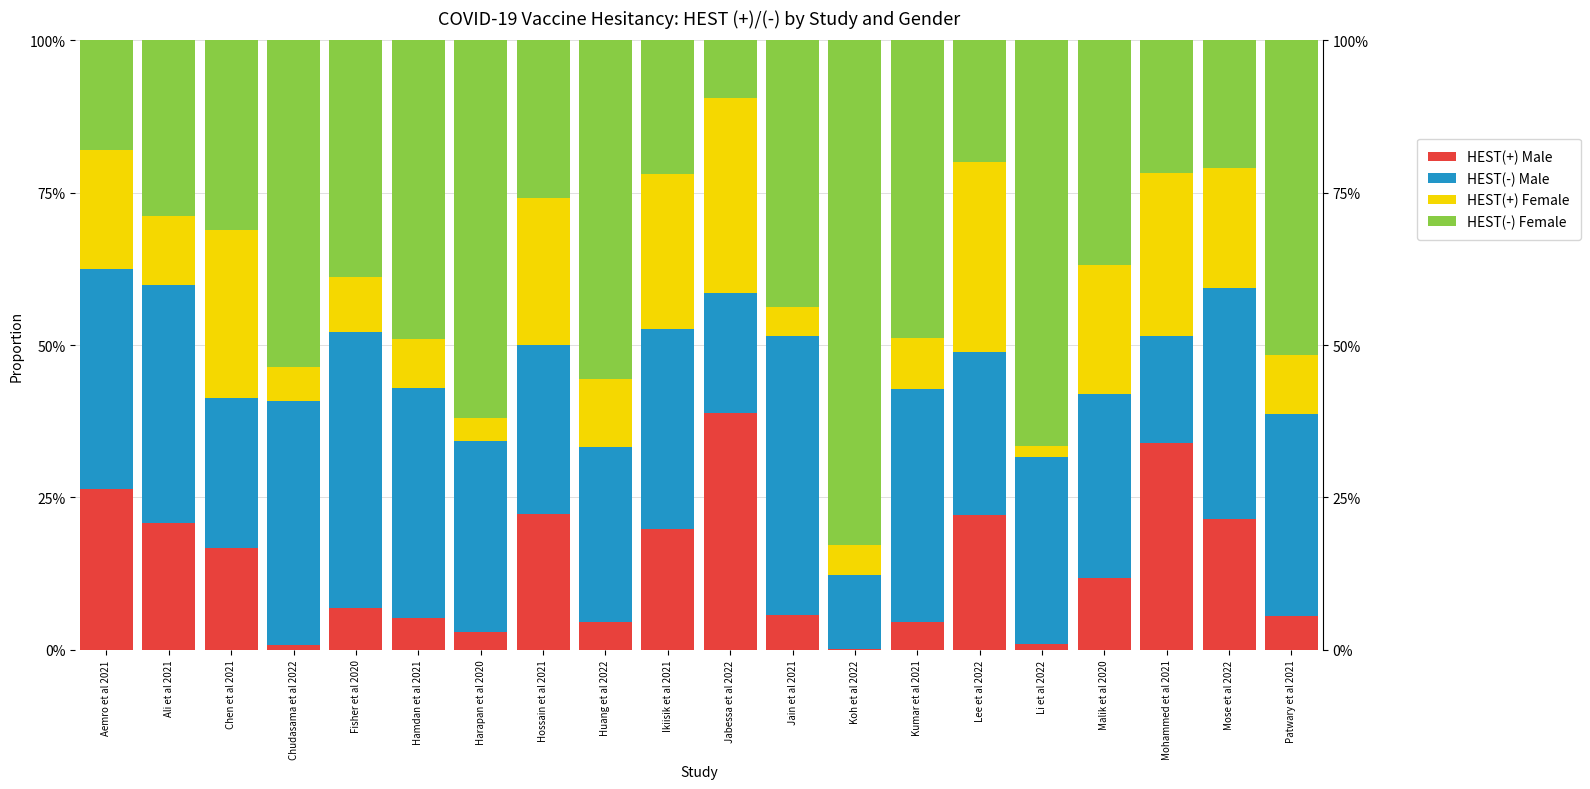

Reading left to right, transcribe all the data shown in this chart.

HEST(+) Male: 0.3	0.2	0.2	0.0	0.1	0.1	0.0	0.2	0.0	0.2	0.4	0.1	0.0	0.0	0.2	0.0	0.1	0.3	0.2	0.1
HEST(-) Male: 0.4	0.4	0.2	0.4	0.5	0.4	0.3	0.3	0.3	0.3	0.2	0.5	0.1	0.4	0.3	0.3	0.3	0.2	0.4	0.3
HEST(+) Female: 0.2	0.1	0.3	0.1	0.1	0.1	0.0	0.2	0.1	0.3	0.3	0.0	0.0	0.1	0.3	0.0	0.2	0.3	0.2	0.1
HEST(-) Female: 0.2	0.3	0.3	0.5	0.4	0.5	0.6	0.3	0.6	0.2	0.1	0.4	0.8	0.5	0.2	0.7	0.4	0.2	0.2	0.5